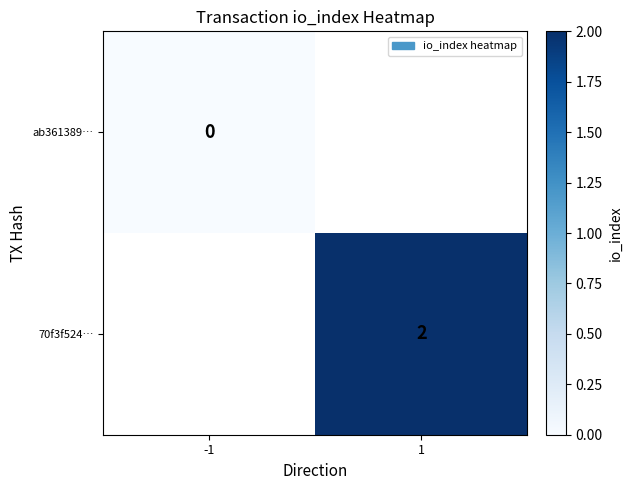

At how many categories does at least one series exceed 1?

1